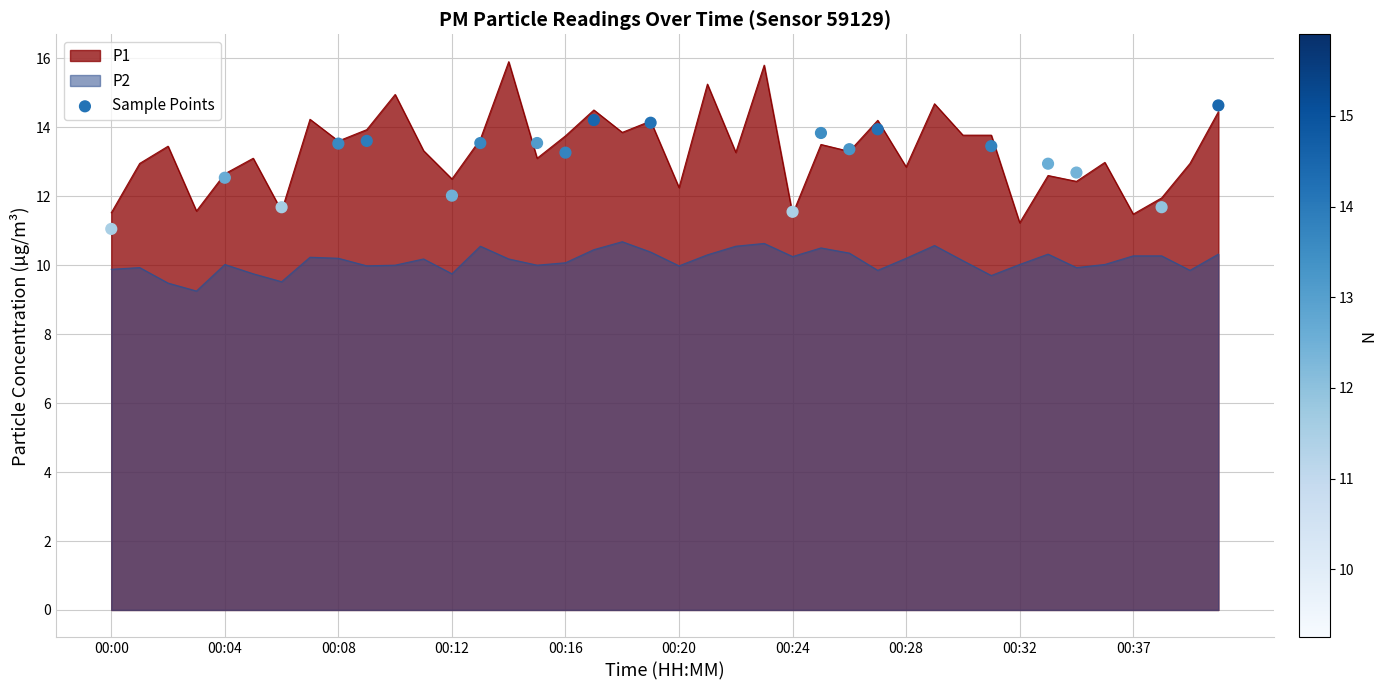

The value of P1 at 00:37 is 3.1. True or false?

False